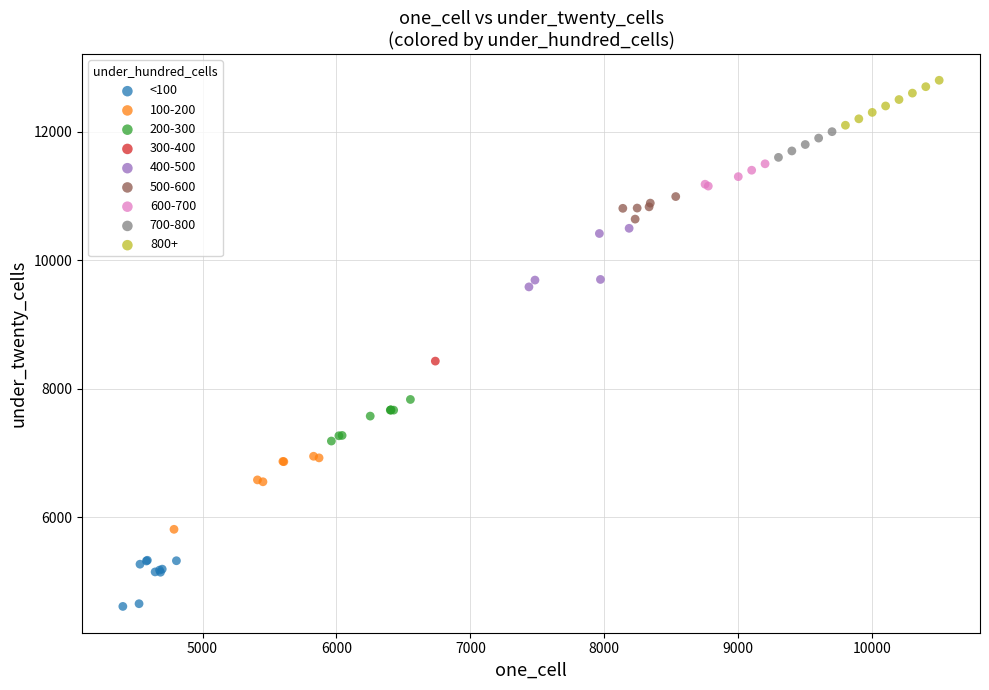

What are all the series names shown in the legend?

<100, 100-200, 200-300, 300-400, 400-500, 500-600, 600-700, 700-800, 800+